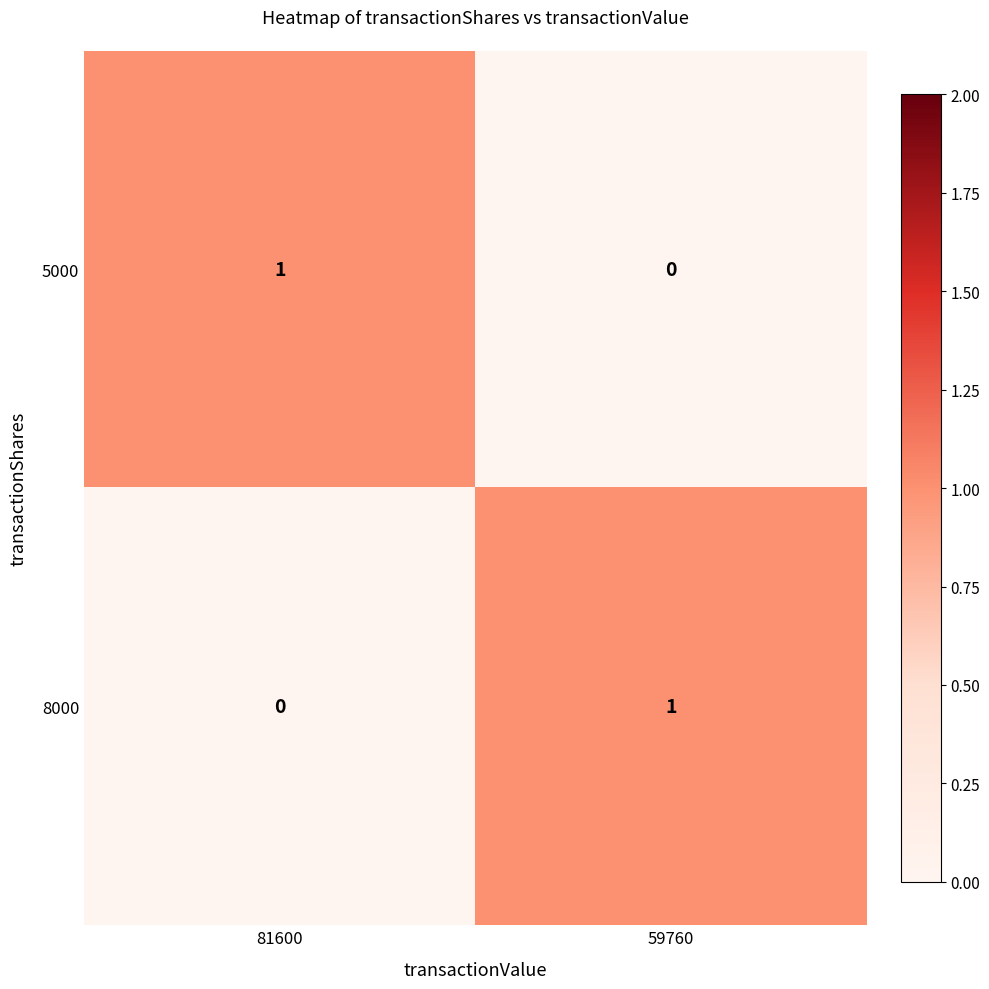

The 8000 series shows 0 at 81600. True or false?

True